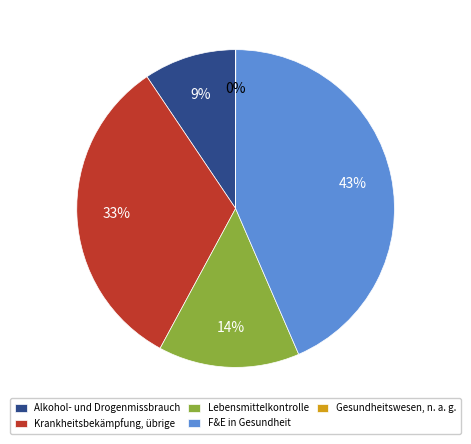

What is the largest slice in the pie chart?

F&E in Gesundheit